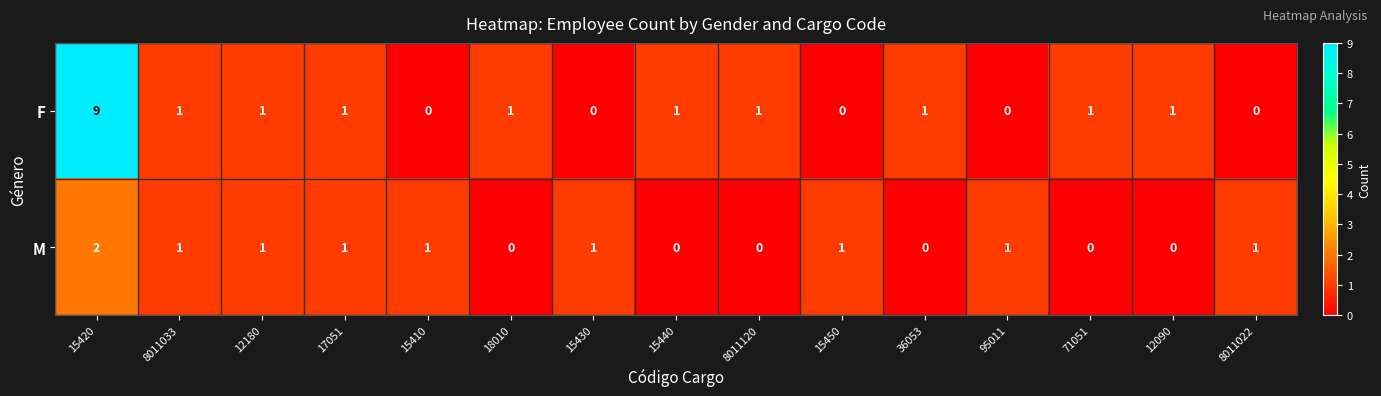

True or false: F has a value of 2 at 17051.

False